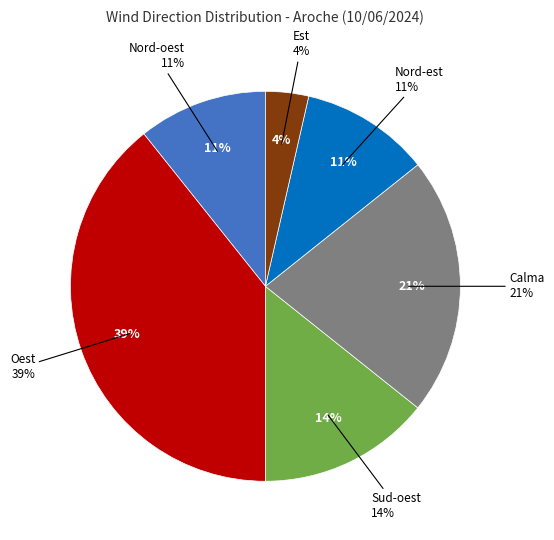

How many segments does this pie chart have?

6